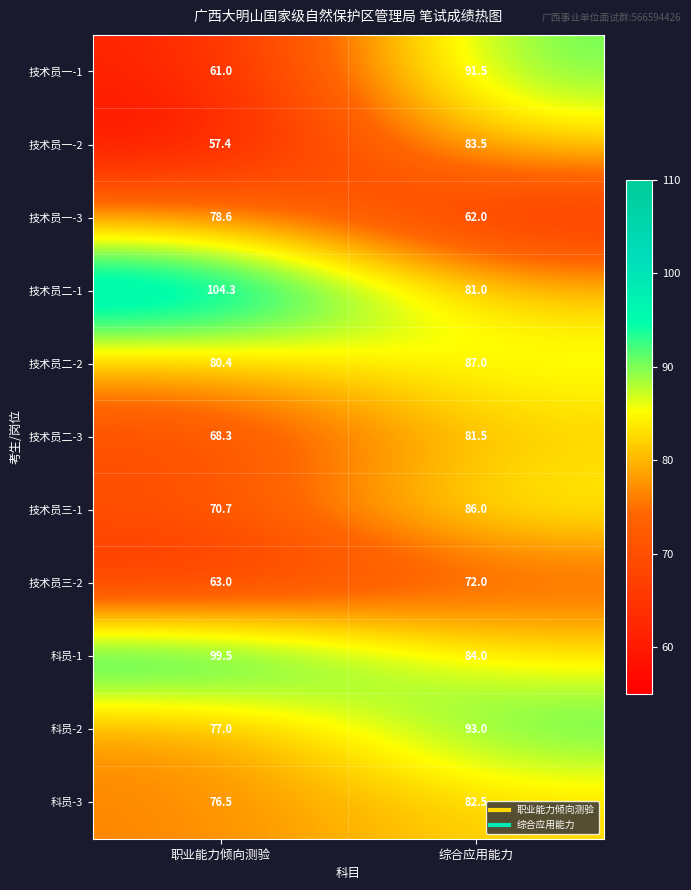

Which category has the highest value across all series?

职业能力倾向测验